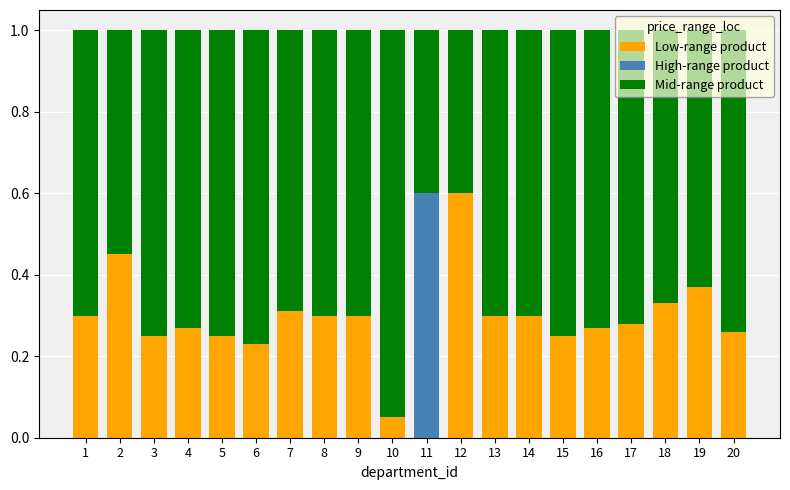

What is the total value across all series at 10?

1.0